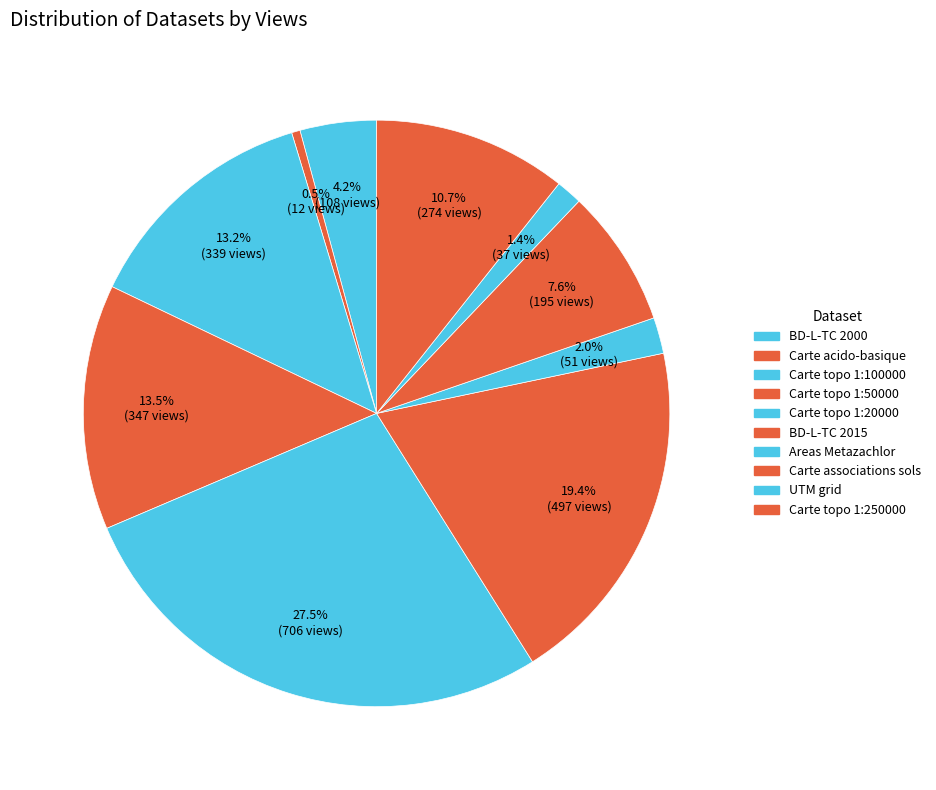

Which category has the biggest portion of the pie?

Carte topo 1:20000